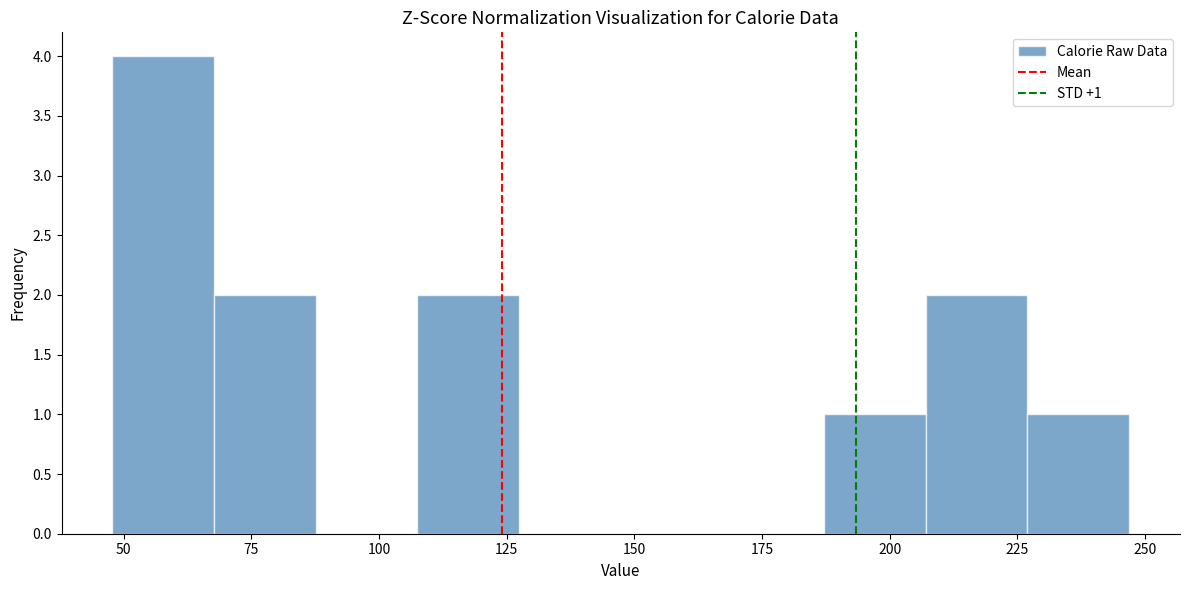

Read against the x-axis, roughly where is the centre of the tallest bar?

60